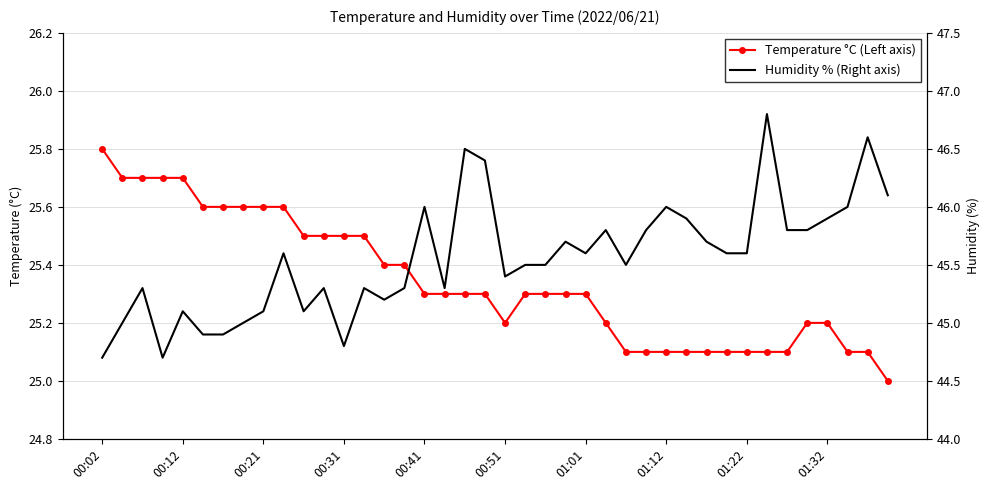

Count the Temperature °C (Left axis) values in the range 25 to 26.

40